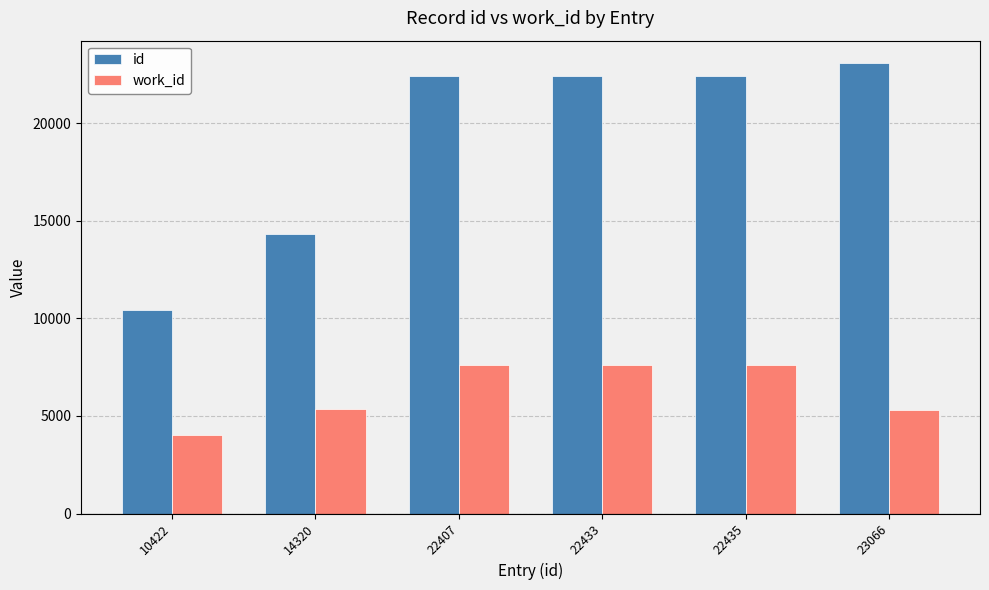

What is the difference between the maximum and minimum values in the work_id series?

3605